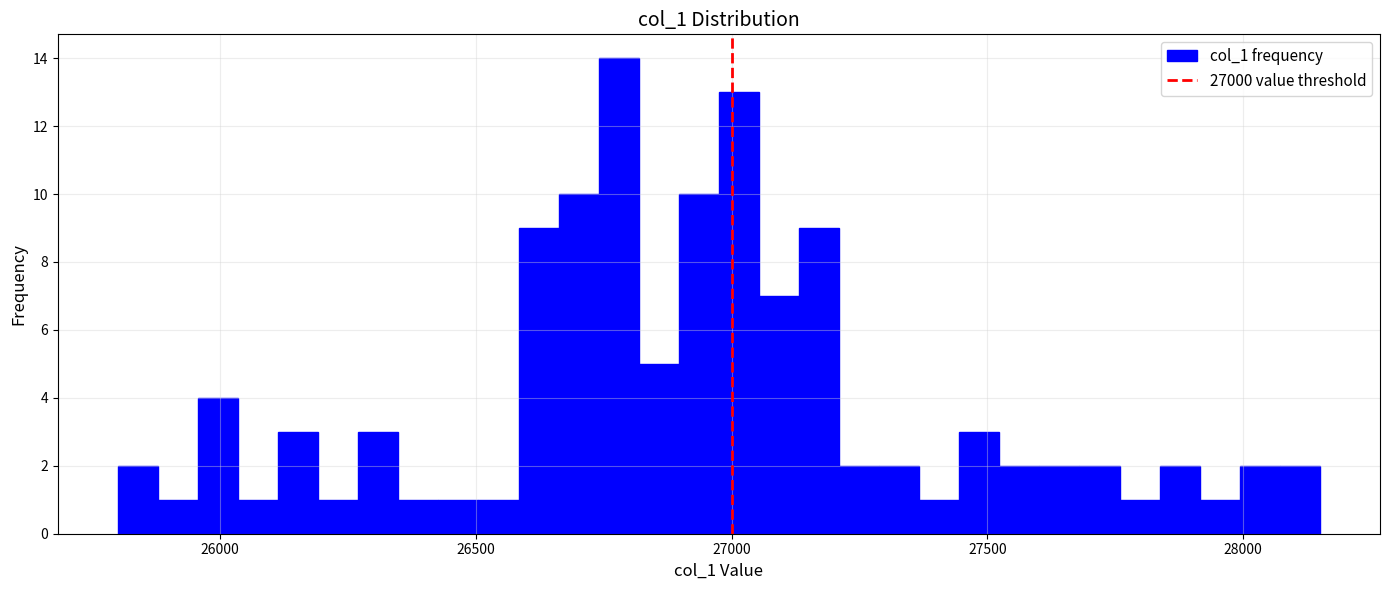

Read against the x-axis, roughly where is the centre of the tallest bar?

26800